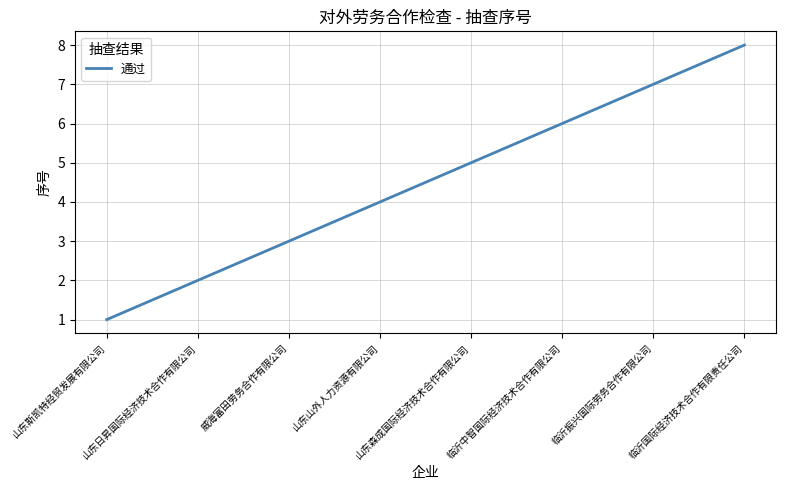

Reading left to right, list all the values displayed in this chart.

1	2	3	4	5	6	7	8